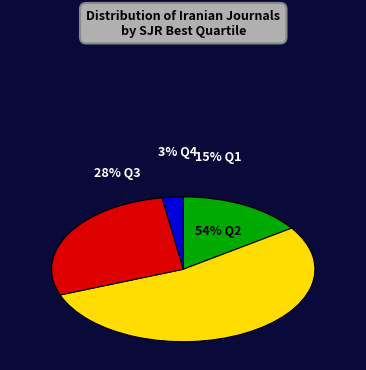

Which slice represents more than half of the pie?

Q2